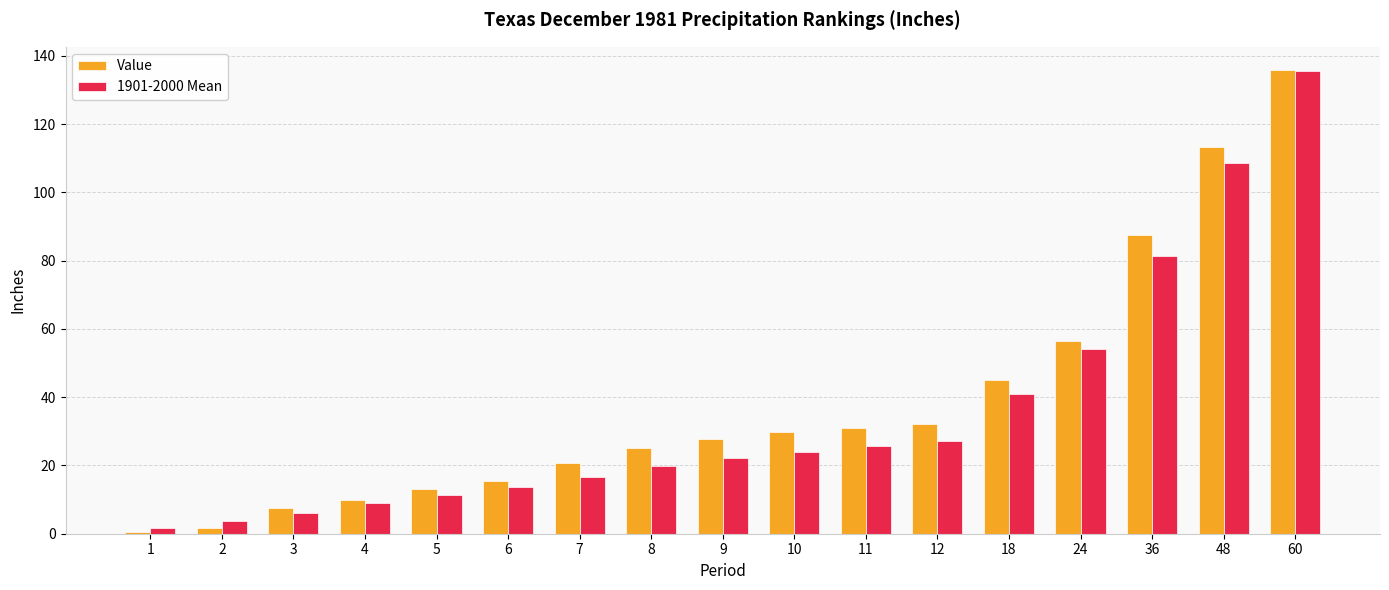

What are all the series names shown in the legend?

Value, 1901-2000 Mean